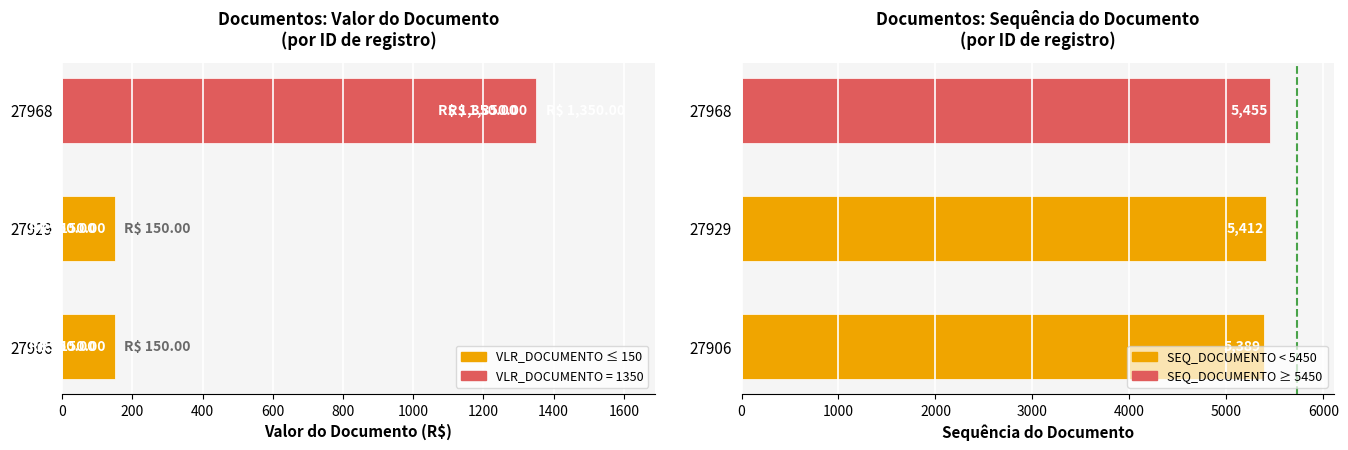

At how many categories does at least one series exceed 5347?

3